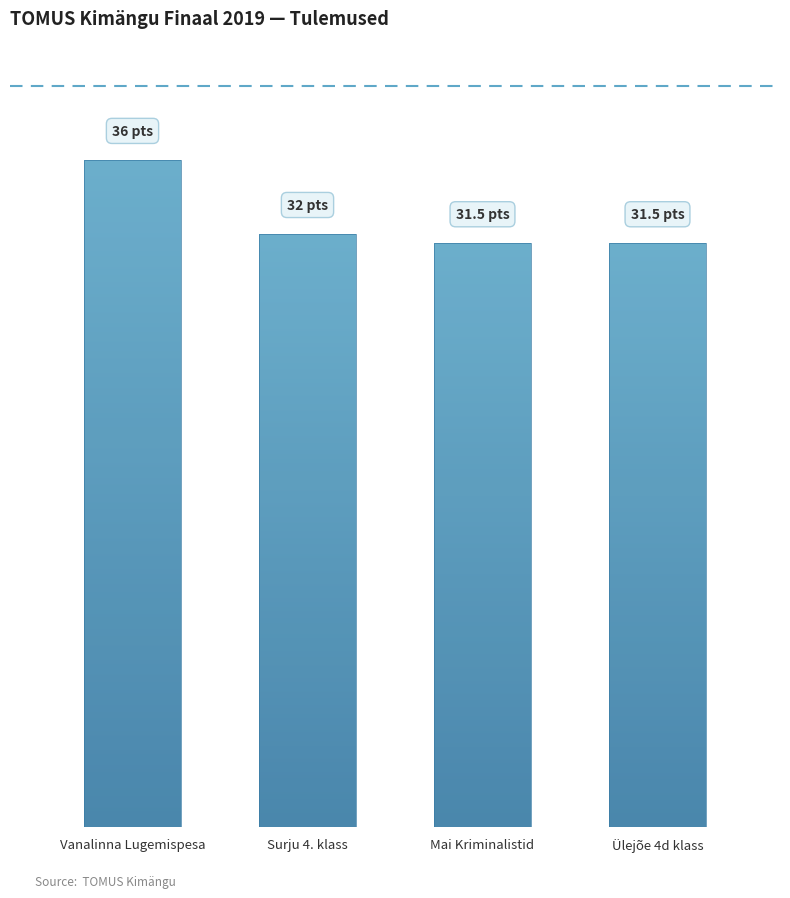

The value at Surju 4. klass is 19.1. True or false?

False